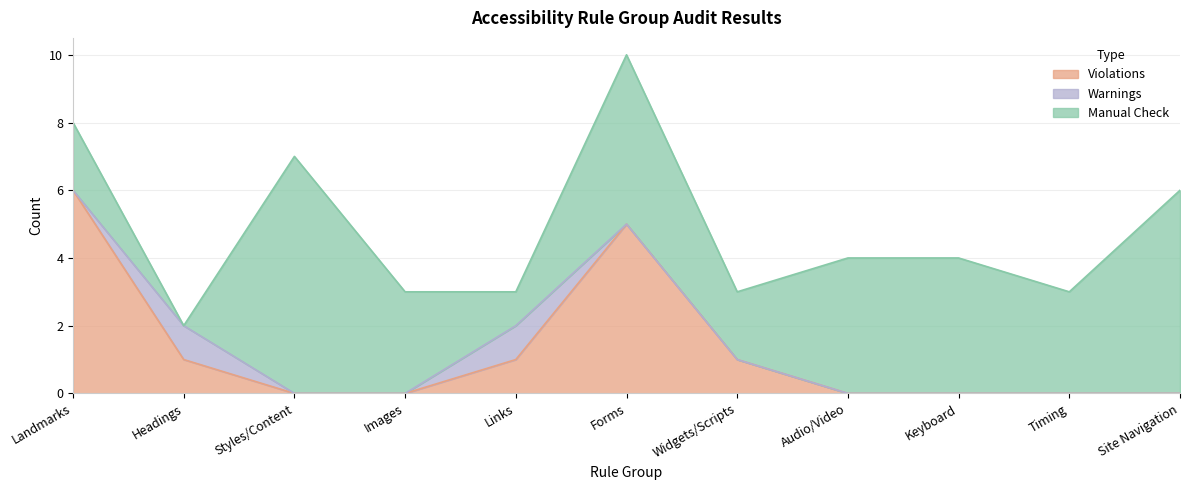

Reading left to right, extract all data points from this chart.

Violations: 6	1	0	0	1	5	1	0	0	0	0
Warnings: 0	1	0	0	1	0	0	0	0	0	0
Manual Check: 2	0	7	3	1	5	2	4	4	3	6